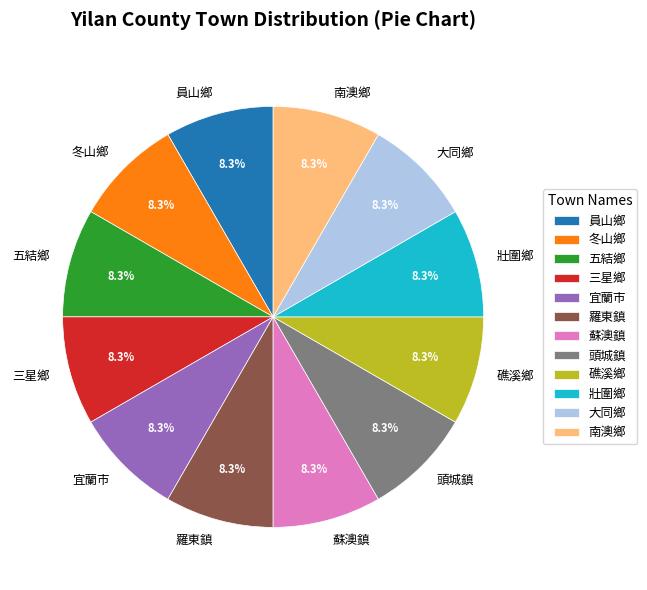

What percentage is NOT represented by 南澳鄉?

91.7%